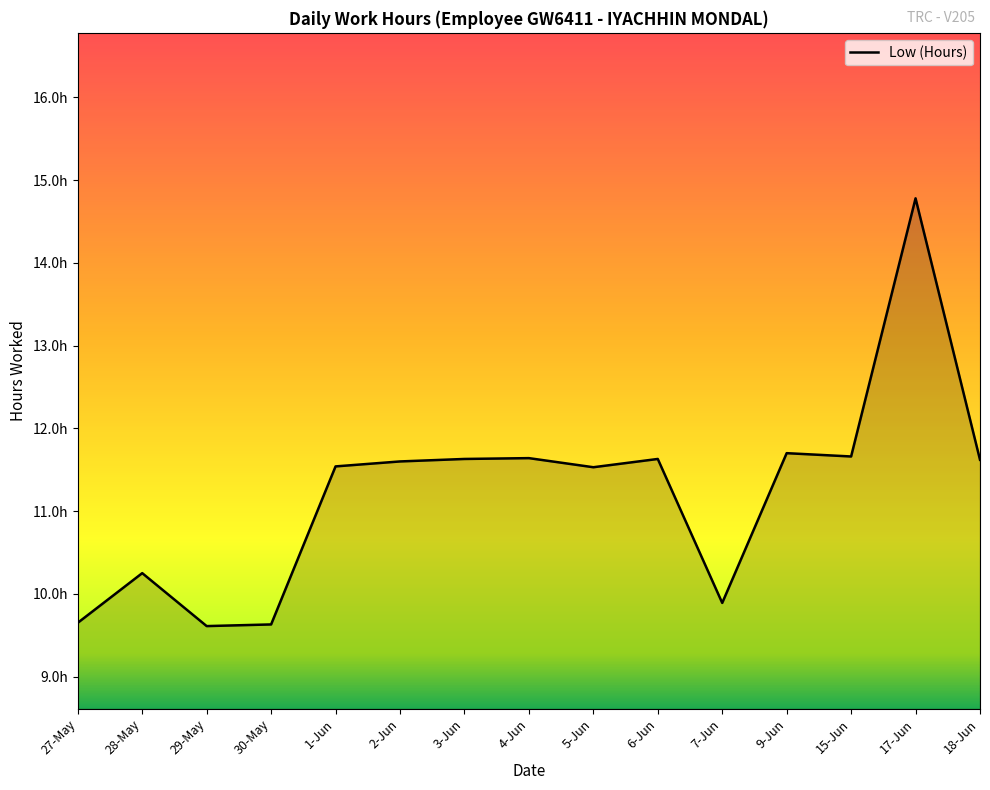

Does the chart display data point markers on the line(s)?

No